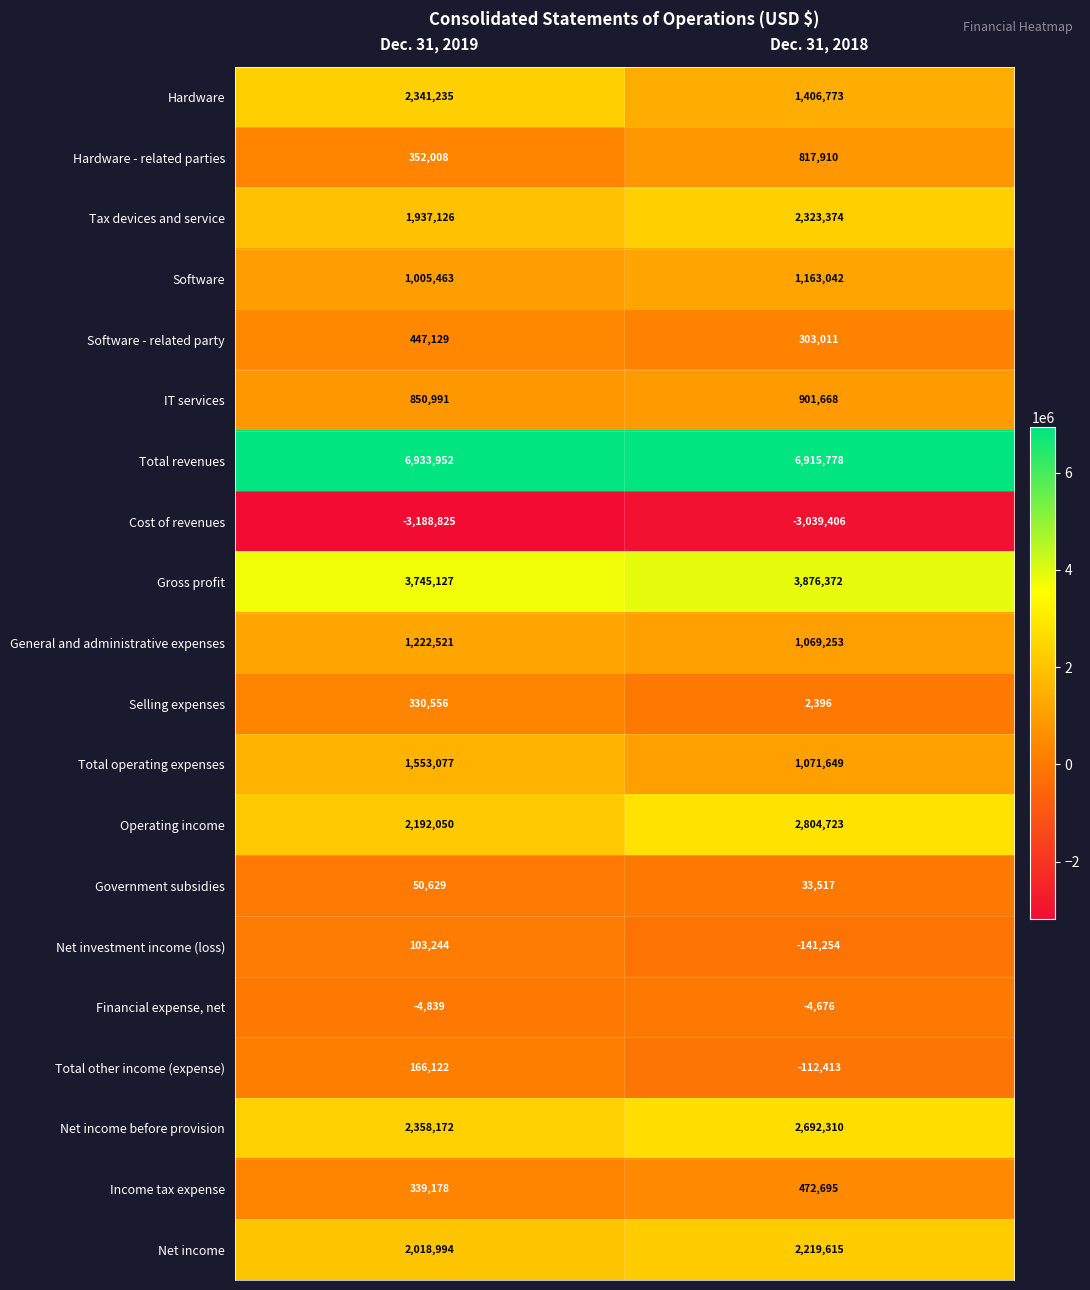

The value of Total operating expenses at Dec. 31, 2018 is 704043. True or false?

False